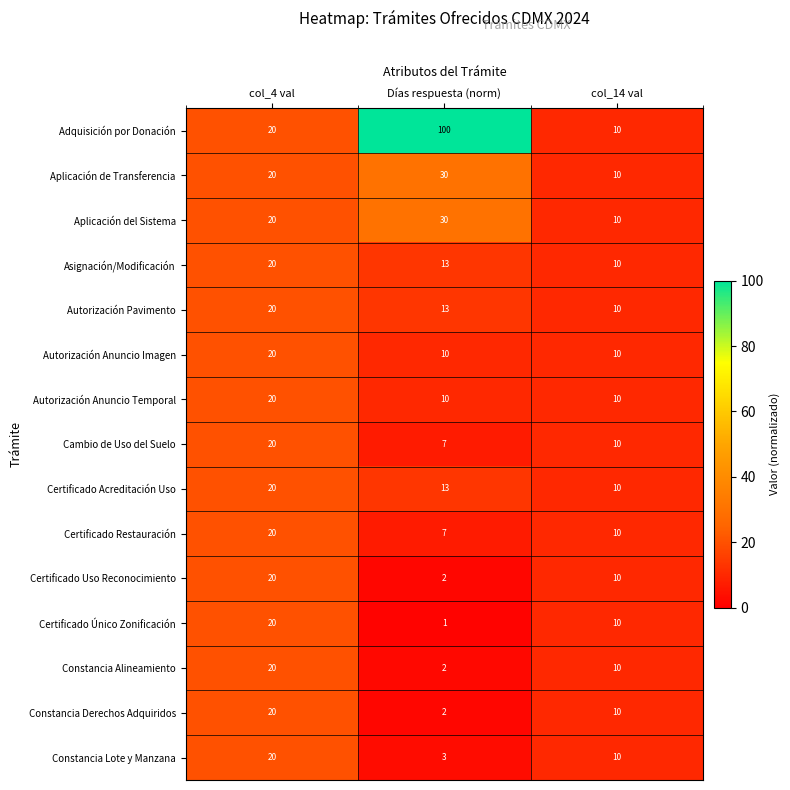

Between col_4 val and Días respuesta (norm), which series saw the biggest shift?

Adquisición por Donación